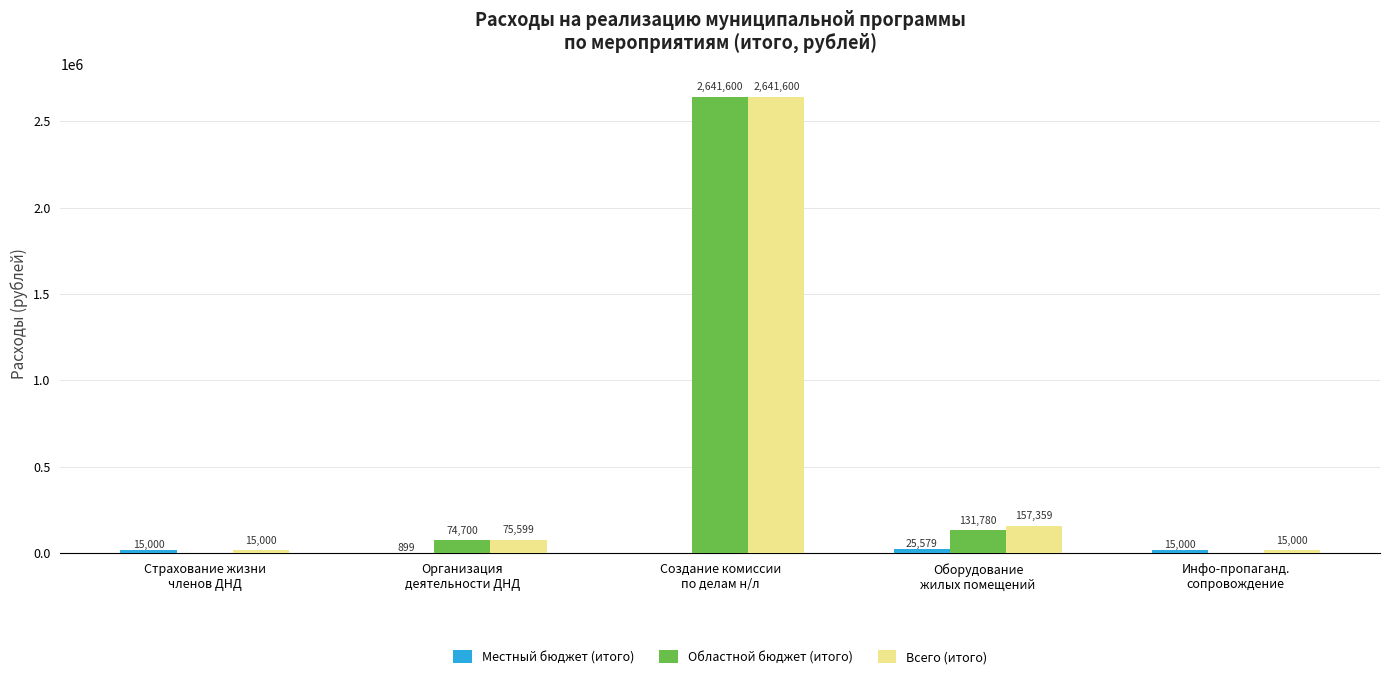

Are the bars grouped side by side (vs. stacked)?

Yes